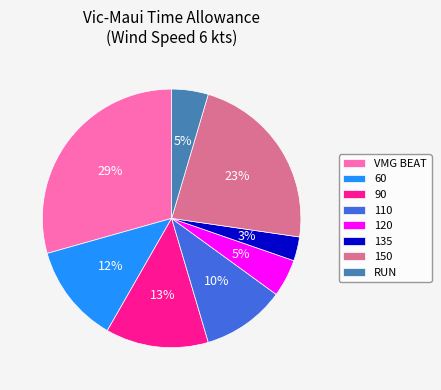

Is it true that 90 is 13% of the pie?

True